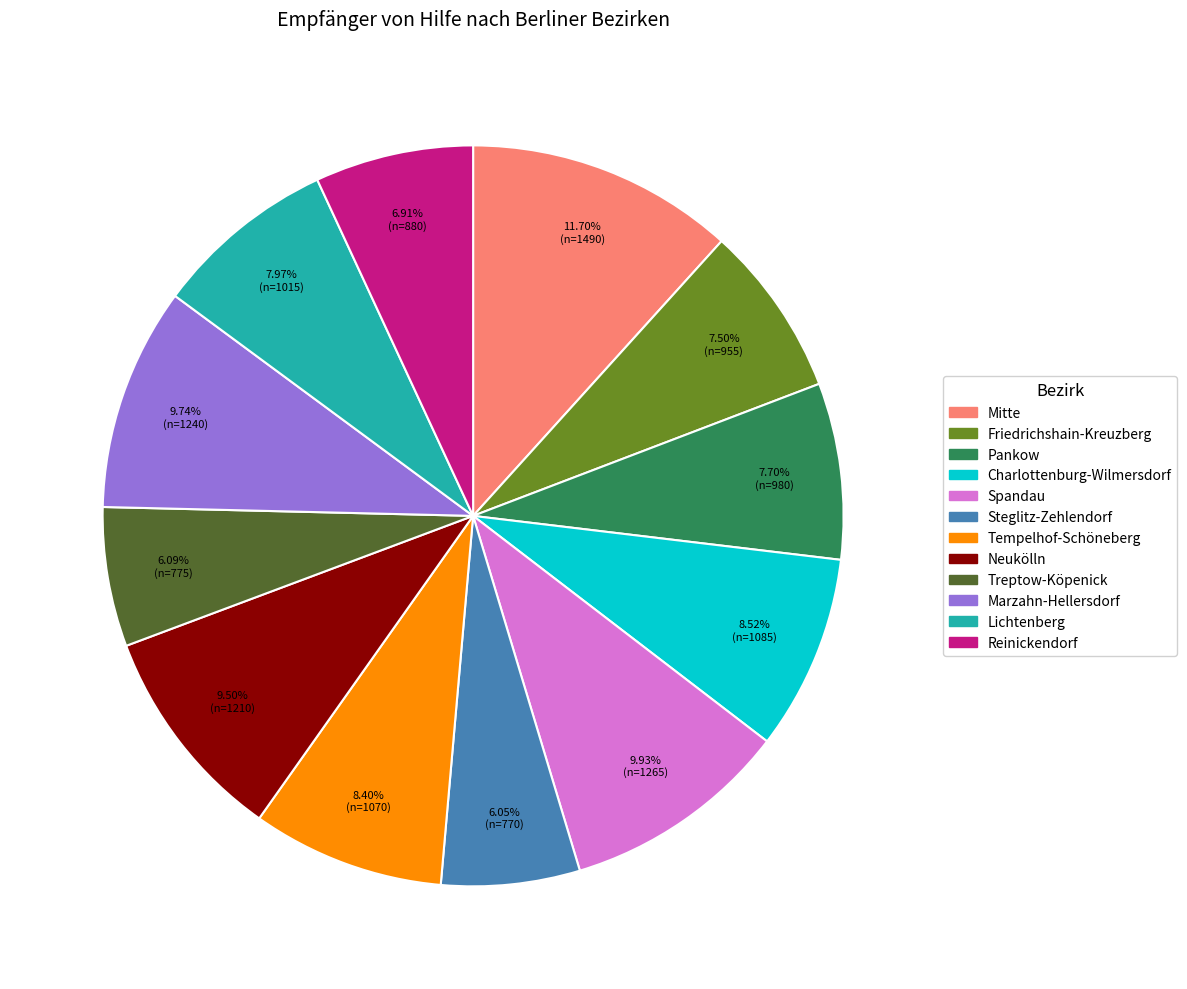

Is there a majority slice in this chart?

No